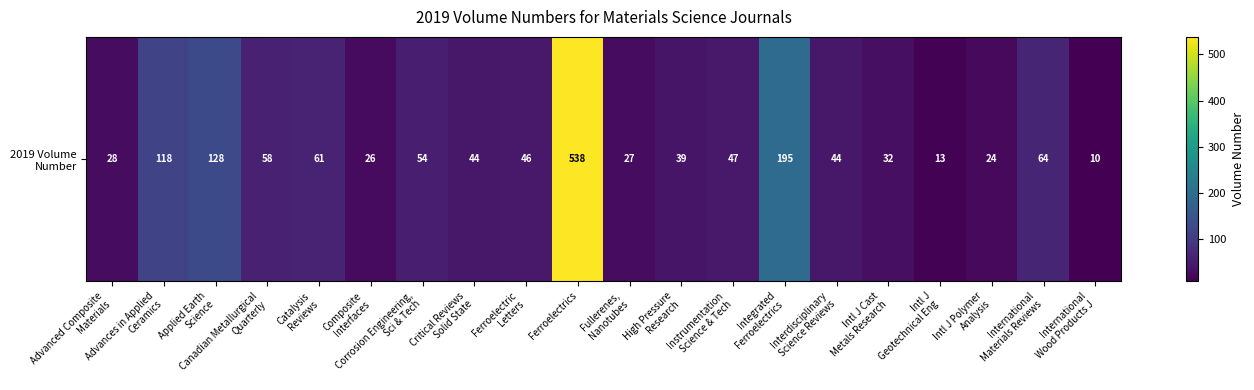

Reading left to right, list all the values displayed in this chart.

Advanced Composite
Materials=28	Advances in Applied
Ceramics=118	Applied Earth
Science=128	Canadian Metallurgical
Quarterly=58	Catalysis
Reviews=61	Composite
Interfaces=26	Corrosion Engineering,
Sci & Tech=54	Critical Reviews
Solid State=44	Ferroelectric
Letters=46	Ferroelectrics=538	Fullerenes,
Nanotubes=27	High Pressure
Research=39	Instrumentation
Science & Tech=47	Integrated
Ferroelectrics=195	Interdisciplinary
Science Reviews=44	Intl J Cast
Metals Research=32	Intl J
Geotechnical Eng=13	Intl J Polymer
Analysis=24	International
Materials Reviews=64	International
Wood Products J=10